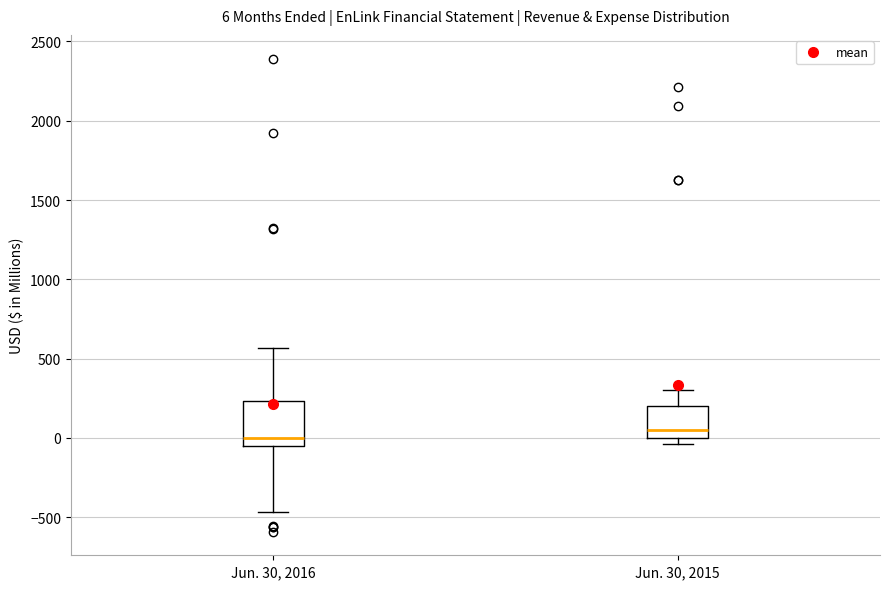

Which box is the tallest, from its lower edge to its upper edge?

Jun. 30, 2016